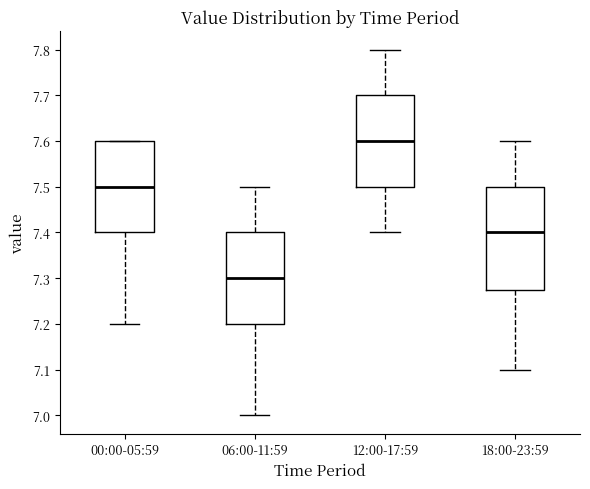

Reading left to right, transcribe this box plot: for each box, give where its median line is, the range the box spans, and where its two whiskers end, as read against the y-axis. The values are not printed on the chart, so give them approximately, as read against the axis.

00:00-05:59: median 7.50, box 7.40 to 7.60, whiskers 7.20 to 7.60
06:00-11:59: median 7.30, box 7.20 to 7.40, whiskers 7.00 to 7.50
12:00-17:59: median 7.60, box 7.50 to 7.70, whiskers 7.40 to 7.80
18:00-23:59: median 7.40, box 7.28 to 7.50, whiskers 7.10 to 7.60